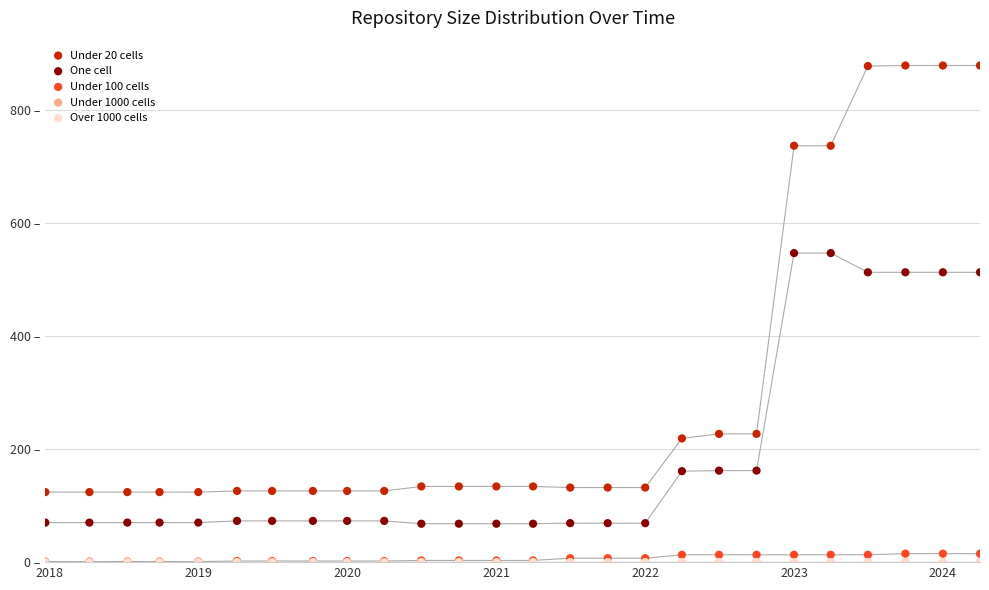

Which series reaches the maximum Y coordinate?

Under 20 cells